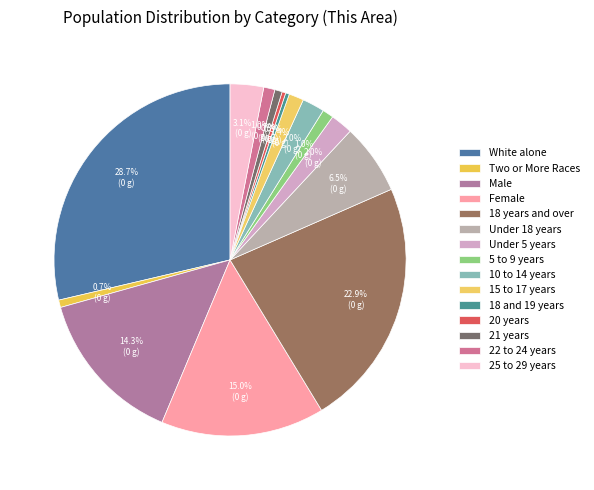

Approximately how many times larger is the value at 15 to 17 years compared to Male?

0.1